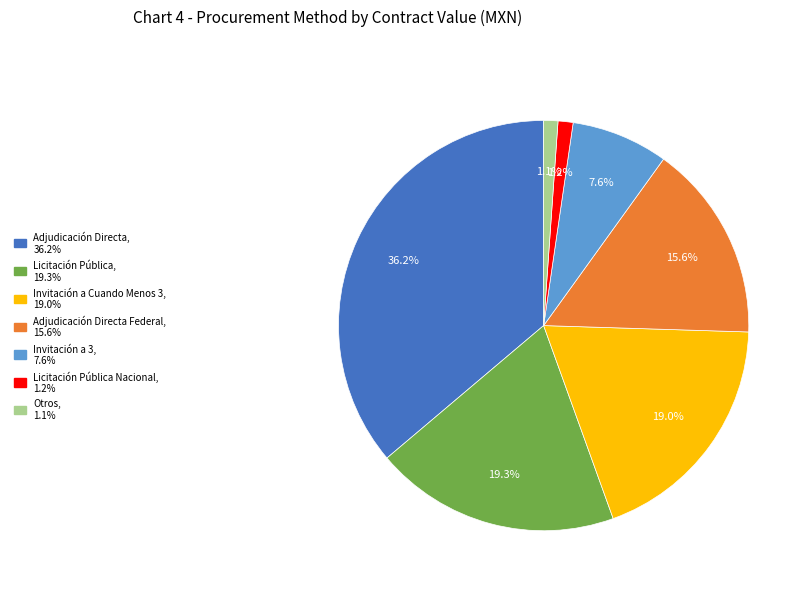

Does any single category account for the majority?

No